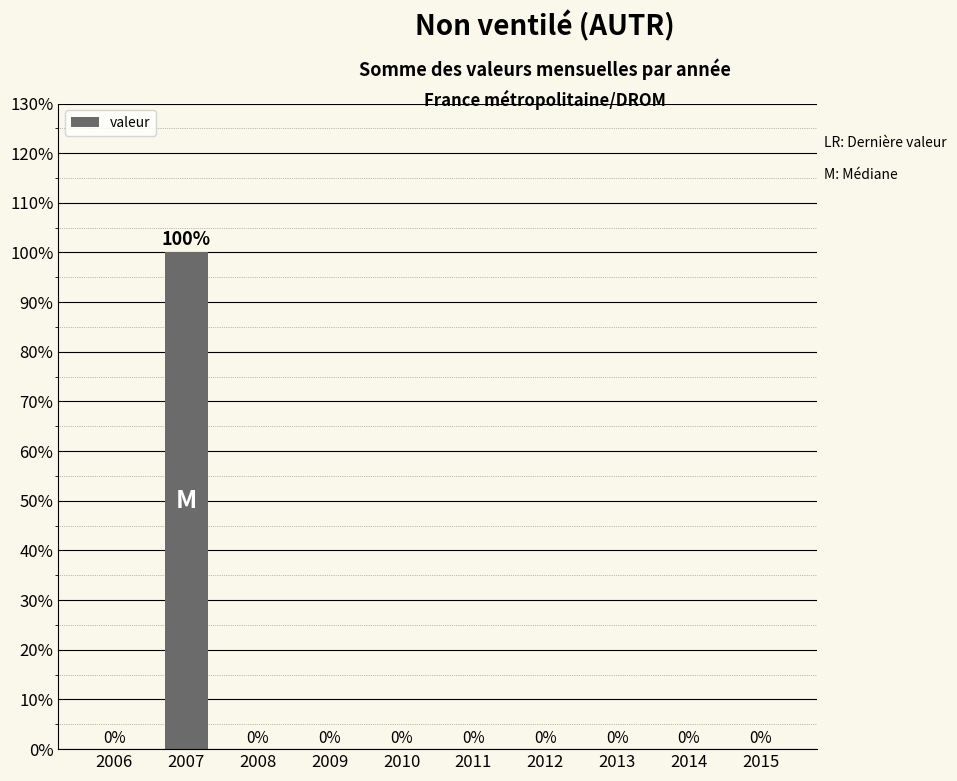

Which label corresponds to the largest value in the chart?

2007